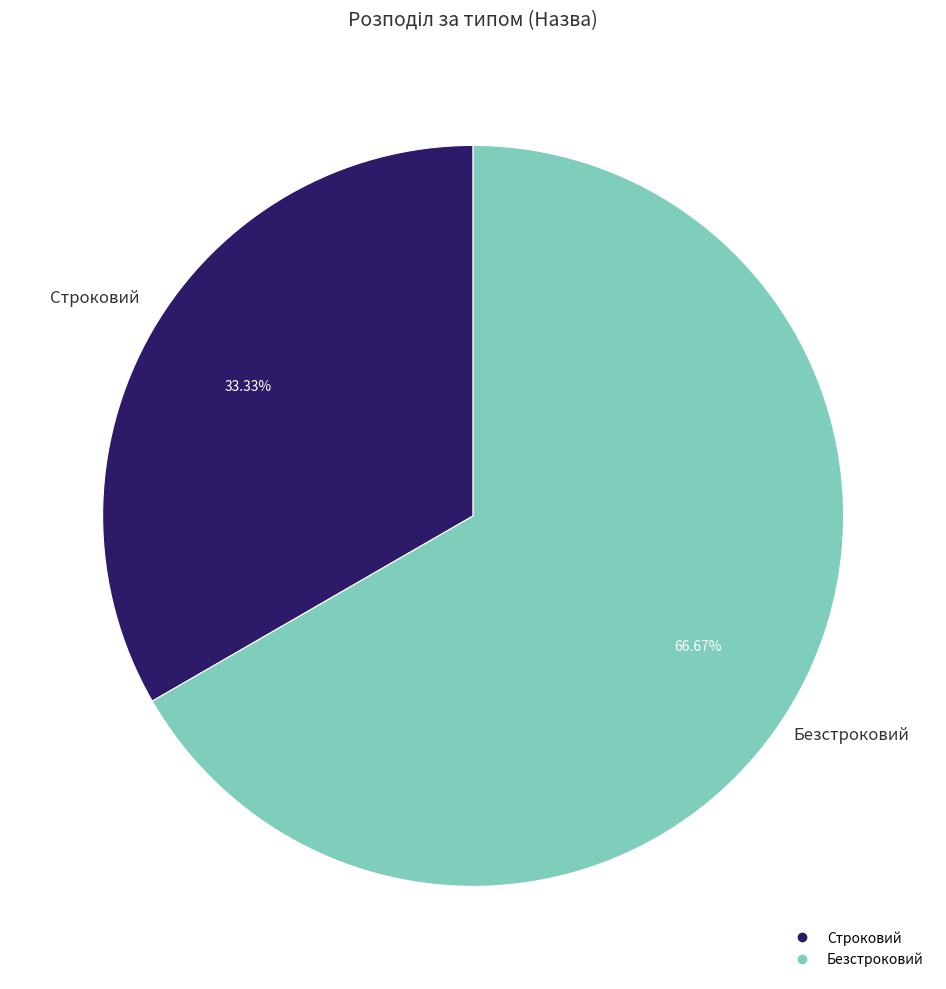

Between Безстроковий and Строковий, which is larger?

Безстроковий